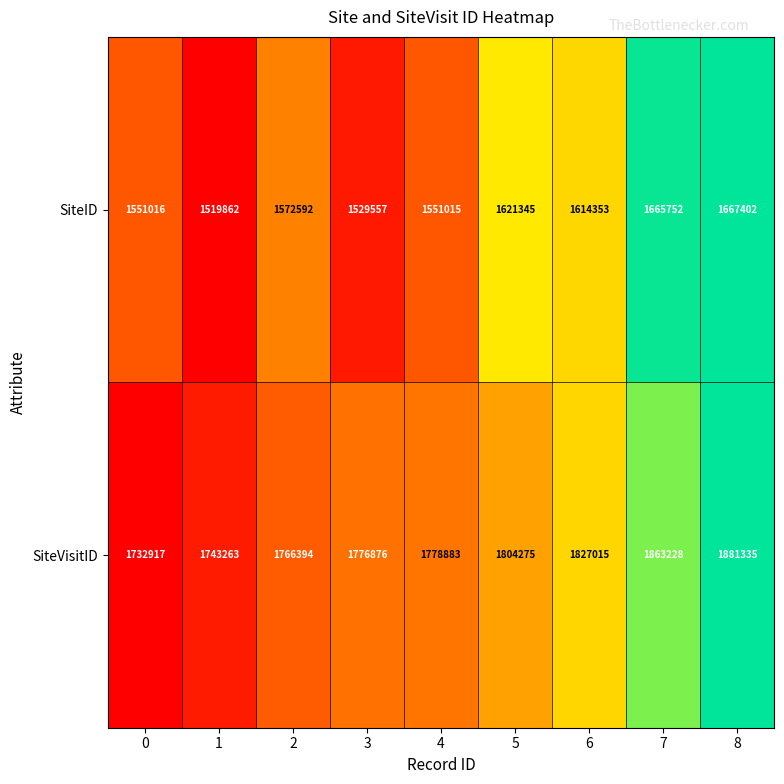

Which series has the largest range (max minus min)?

SiteVisitID